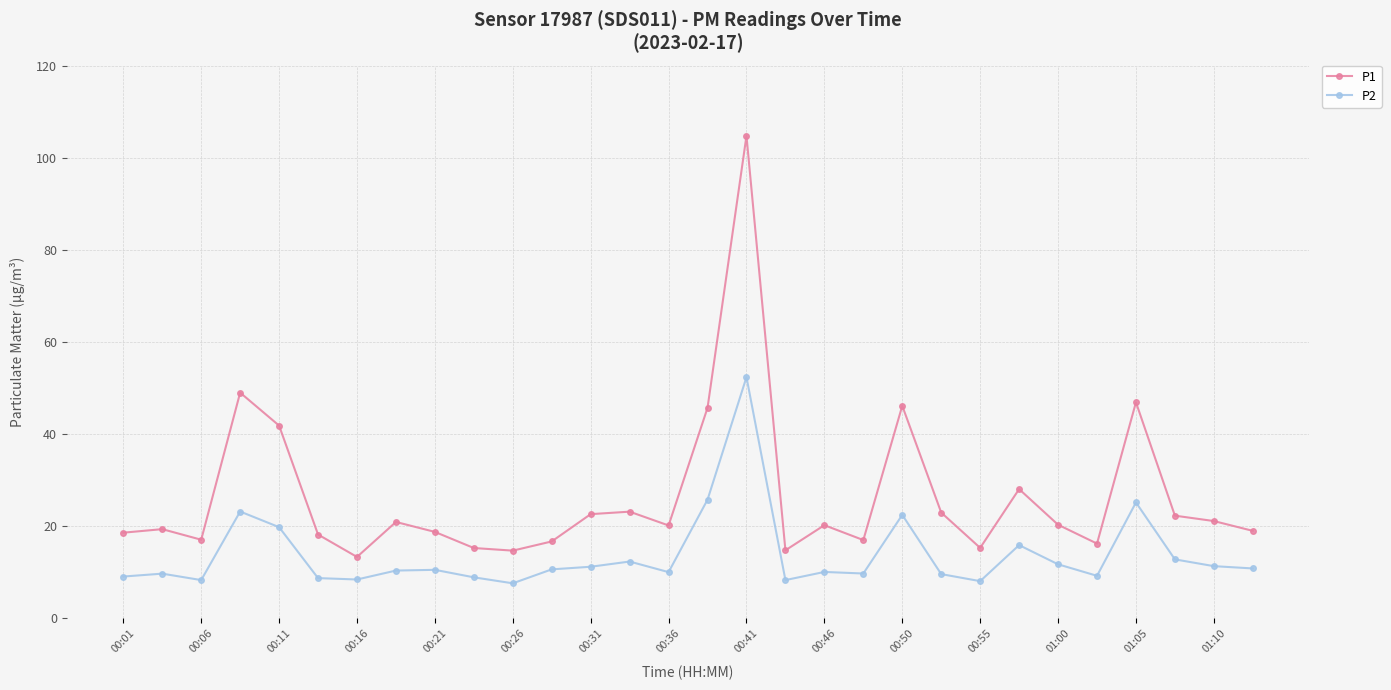

Which series has the largest total across all categories?

P1